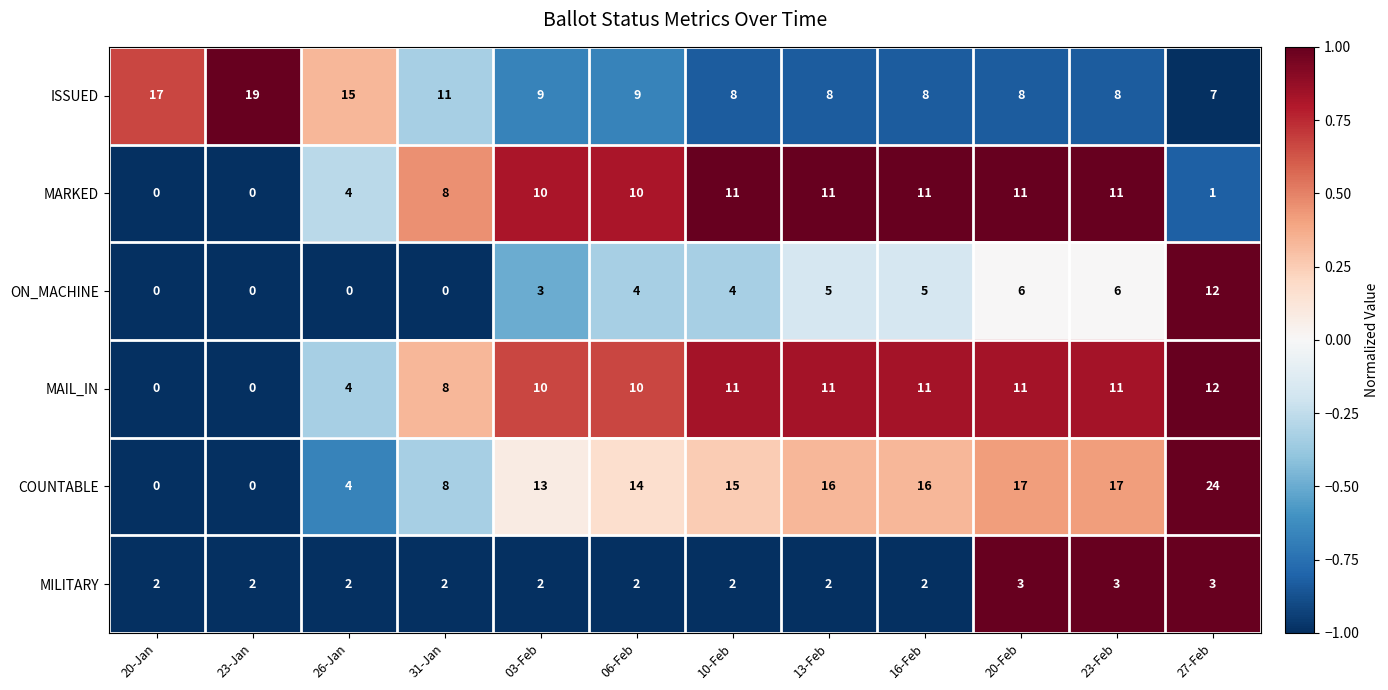

What is the spread (max minus min) of values at 23-Feb?

14